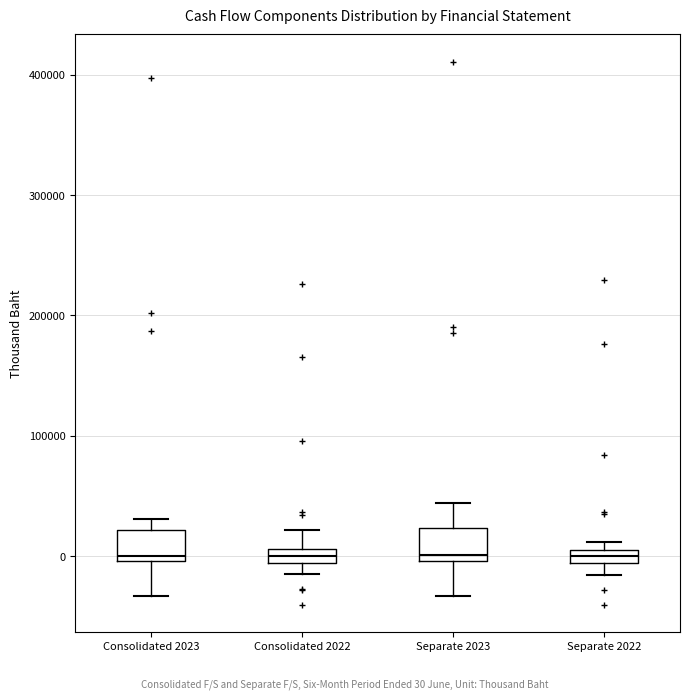

Where does the median line of the box for Consolidated 2022 sit on the y-axis? The values are not printed on the chart, so give them approximately, as read against the axis.

0